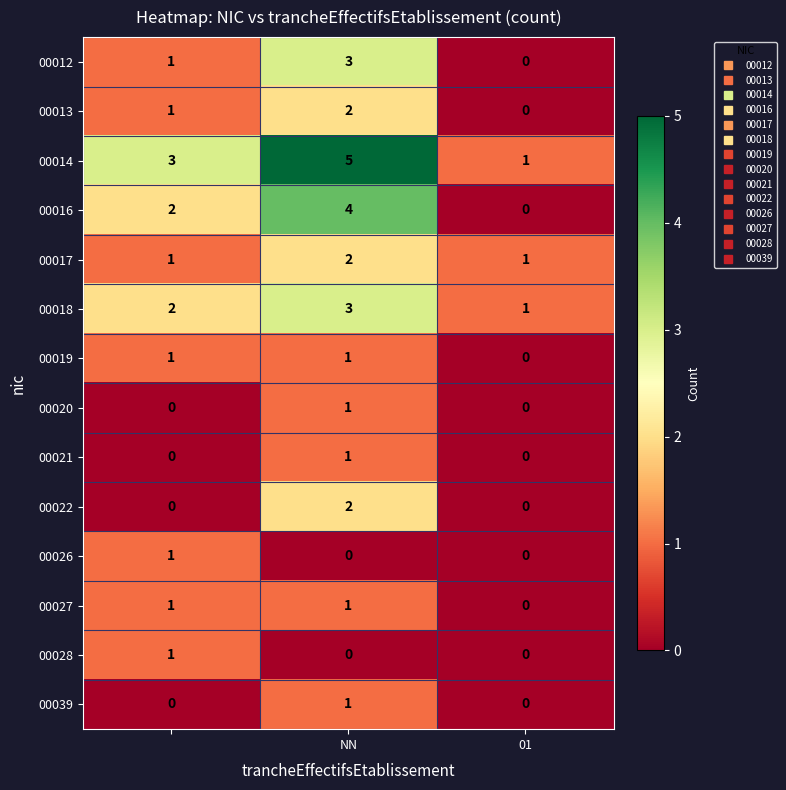

How many data points in 00017 are above 1?

1